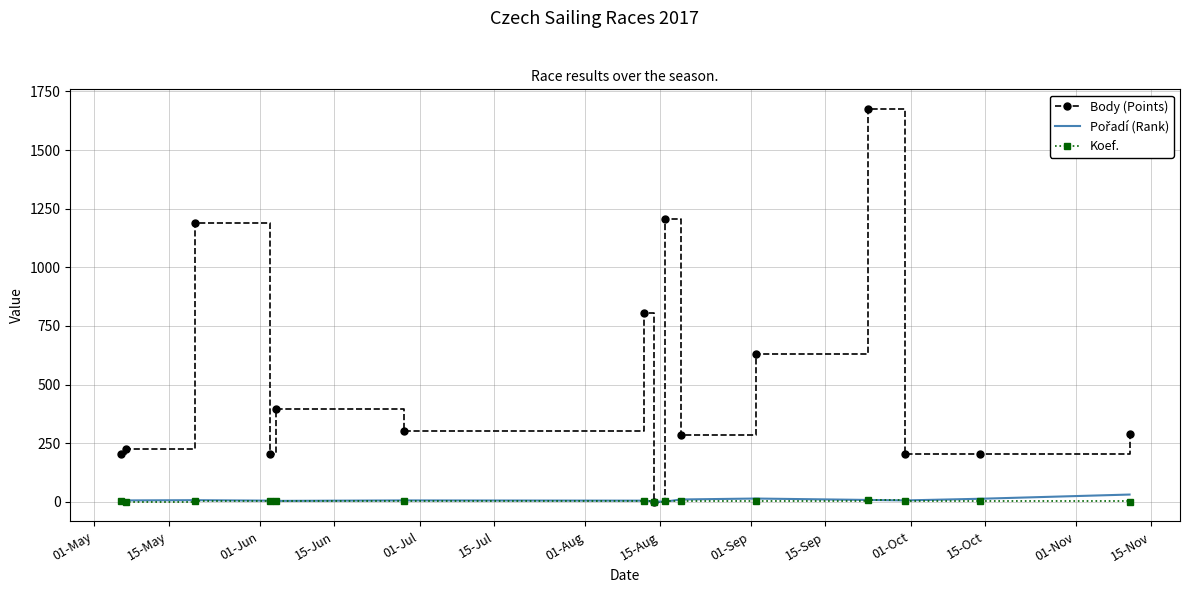

Which series has the widest spread of values?

Body (Points)